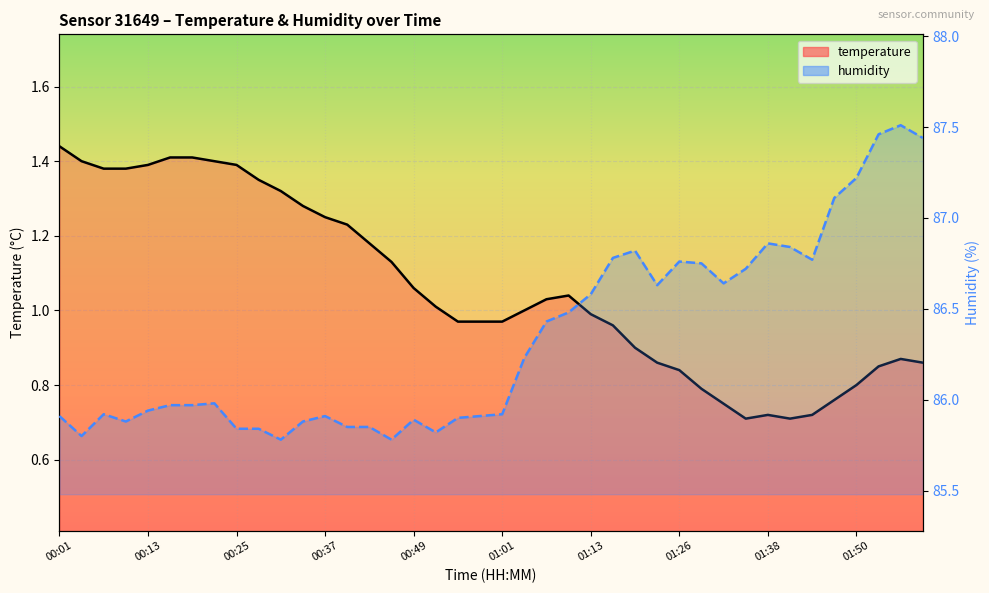

What is the value of the temperature point at the 21st from the left?

1.0